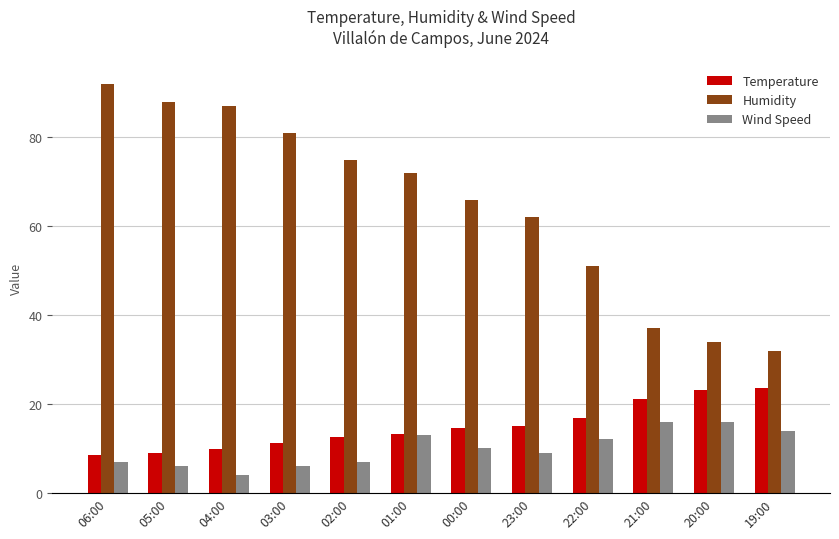

Read the Wind Speed value at 03:00.

6.0